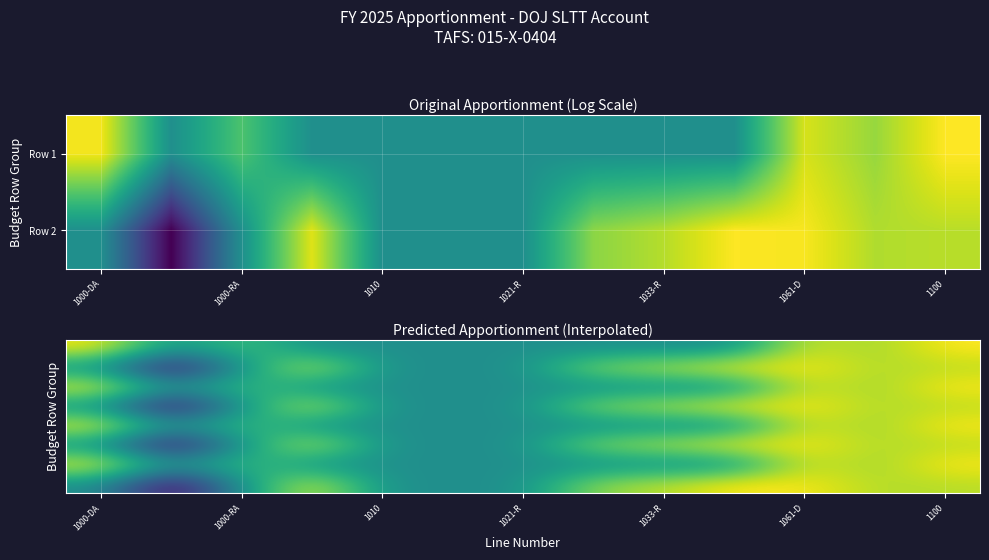

What is the spread (max minus min) of values at 1000-RA?

9.4